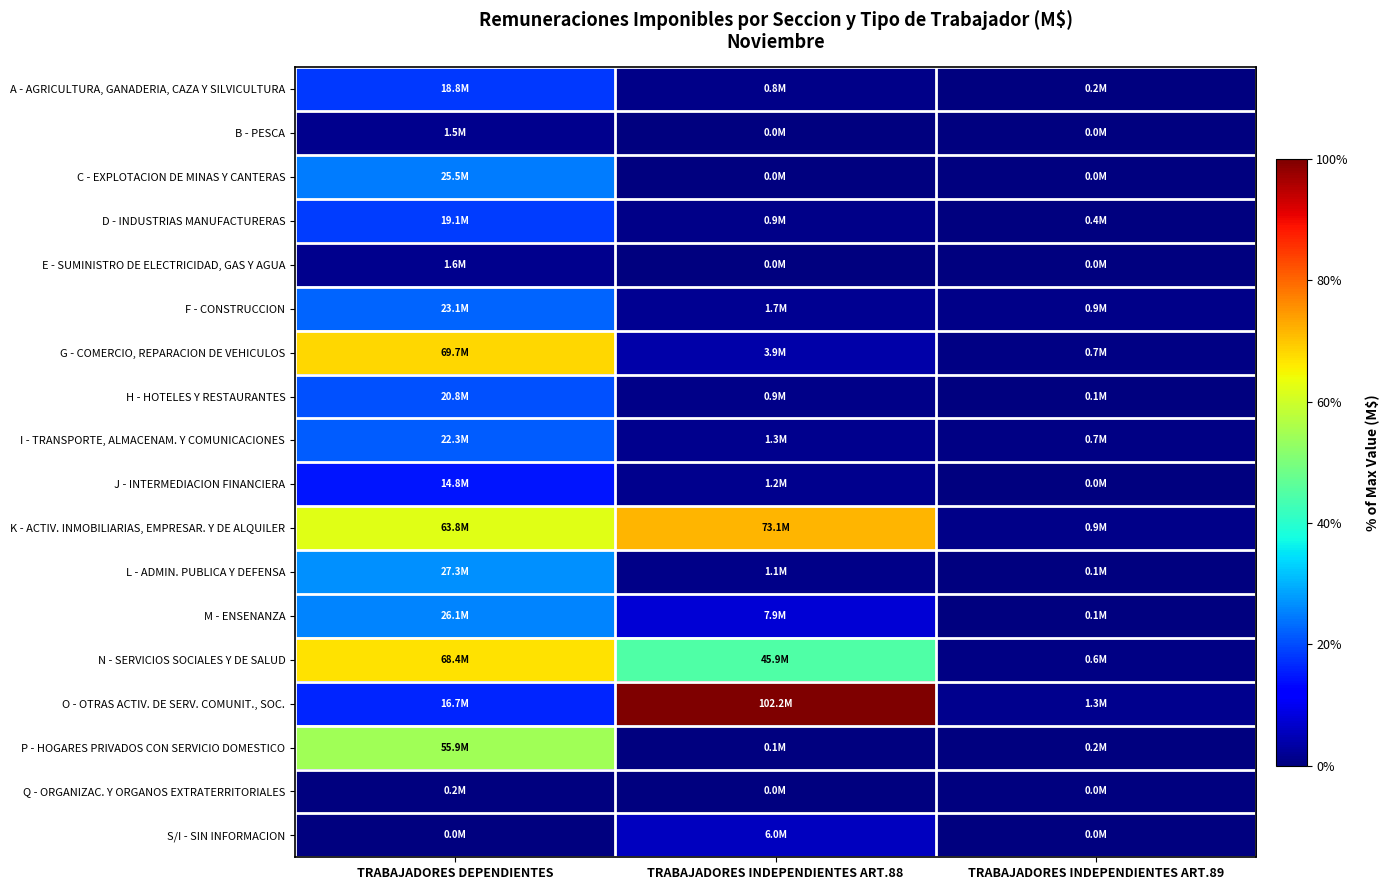

Reading left to right, what are all the values shown in this chart?

A - AGRICULTURA, GANADERIA, CAZA Y SILVICULTURA: TRABAJADORES DEPENDIENTES=18753224.5	TRABAJADORES INDEPENDIENTES ART.88=817620.7	TRABAJADORES INDEPENDIENTES ART.89=162138.3
B - PESCA: TRABAJADORES DEPENDIENTES=1468469.6	TRABAJADORES INDEPENDIENTES ART.88=45322.6	TRABAJADORES INDEPENDIENTES ART.89=27867.5
C - EXPLOTACION DE MINAS Y CANTERAS: TRABAJADORES DEPENDIENTES=25484862.1	TRABAJADORES INDEPENDIENTES ART.88=37516.0	TRABAJADORES INDEPENDIENTES ART.89=16867.0
D - INDUSTRIAS MANUFACTURERAS: TRABAJADORES DEPENDIENTES=19129397.0	TRABAJADORES INDEPENDIENTES ART.88=922689.1	TRABAJADORES INDEPENDIENTES ART.89=377922.1
E - SUMINISTRO DE ELECTRICIDAD, GAS Y AGUA: TRABAJADORES DEPENDIENTES=1564549.6	TRABAJADORES INDEPENDIENTES ART.88=18118.6	TRABAJADORES INDEPENDIENTES ART.89=5666.9
F - CONSTRUCCION: TRABAJADORES DEPENDIENTES=23127298.2	TRABAJADORES INDEPENDIENTES ART.88=1699350.5	TRABAJADORES INDEPENDIENTES ART.89=880651.3
G - COMERCIO, REPARACION DE VEHICULOS: TRABAJADORES DEPENDIENTES=69652796.4	TRABAJADORES INDEPENDIENTES ART.88=3857958.2	TRABAJADORES INDEPENDIENTES ART.89=728342.1
H - HOTELES Y RESTAURANTES: TRABAJADORES DEPENDIENTES=20834391.9	TRABAJADORES INDEPENDIENTES ART.88=885928.4	TRABAJADORES INDEPENDIENTES ART.89=140124.1
I - TRANSPORTE, ALMACENAM. Y COMUNICACIONES: TRABAJADORES DEPENDIENTES=22256045.2	TRABAJADORES INDEPENDIENTES ART.88=1312843.1	TRABAJADORES INDEPENDIENTES ART.89=719004.7
J - INTERMEDIACION FINANCIERA: TRABAJADORES DEPENDIENTES=14814709.1	TRABAJADORES INDEPENDIENTES ART.88=1240893.4	TRABAJADORES INDEPENDIENTES ART.89=27235.6
K - ACTIV. INMOBILIARIAS, EMPRESAR. Y DE ALQUILER: TRABAJADORES DEPENDIENTES=63820664.4	TRABAJADORES INDEPENDIENTES ART.88=73103864.0	TRABAJADORES INDEPENDIENTES ART.89=933055.9
L - ADMIN. PUBLICA Y DEFENSA: TRABAJADORES DEPENDIENTES=27304633.4	TRABAJADORES INDEPENDIENTES ART.88=1144376.9	TRABAJADORES INDEPENDIENTES ART.89=119758.7
M - ENSENANZA: TRABAJADORES DEPENDIENTES=26111617.8	TRABAJADORES INDEPENDIENTES ART.88=7886632.9	TRABAJADORES INDEPENDIENTES ART.89=77767.7
N - SERVICIOS SOCIALES Y DE SALUD: TRABAJADORES DEPENDIENTES=68444435.7	TRABAJADORES INDEPENDIENTES ART.88=45885098.5	TRABAJADORES INDEPENDIENTES ART.89=560888.3
O - OTRAS ACTIV. DE SERV. COMUNIT., SOC.: TRABAJADORES DEPENDIENTES=16708977.4	TRABAJADORES INDEPENDIENTES ART.88=102206918.6	TRABAJADORES INDEPENDIENTES ART.89=1331142.6
P - HOGARES PRIVADOS CON SERVICIO DOMESTICO: TRABAJADORES DEPENDIENTES=55871414.5	TRABAJADORES INDEPENDIENTES ART.88=68864.1	TRABAJADORES INDEPENDIENTES ART.89=164601.4
Q - ORGANIZAC. Y ORGANOS EXTRATERRITORIALES: TRABAJADORES DEPENDIENTES=232993.9	TRABAJADORES INDEPENDIENTES ART.88=969.3	TRABAJADORES INDEPENDIENTES ART.89=571.0
S/I - SIN INFORMACION: TRABAJADORES DEPENDIENTES=0.0	TRABAJADORES INDEPENDIENTES ART.88=5962583.6	TRABAJADORES INDEPENDIENTES ART.89=0.0